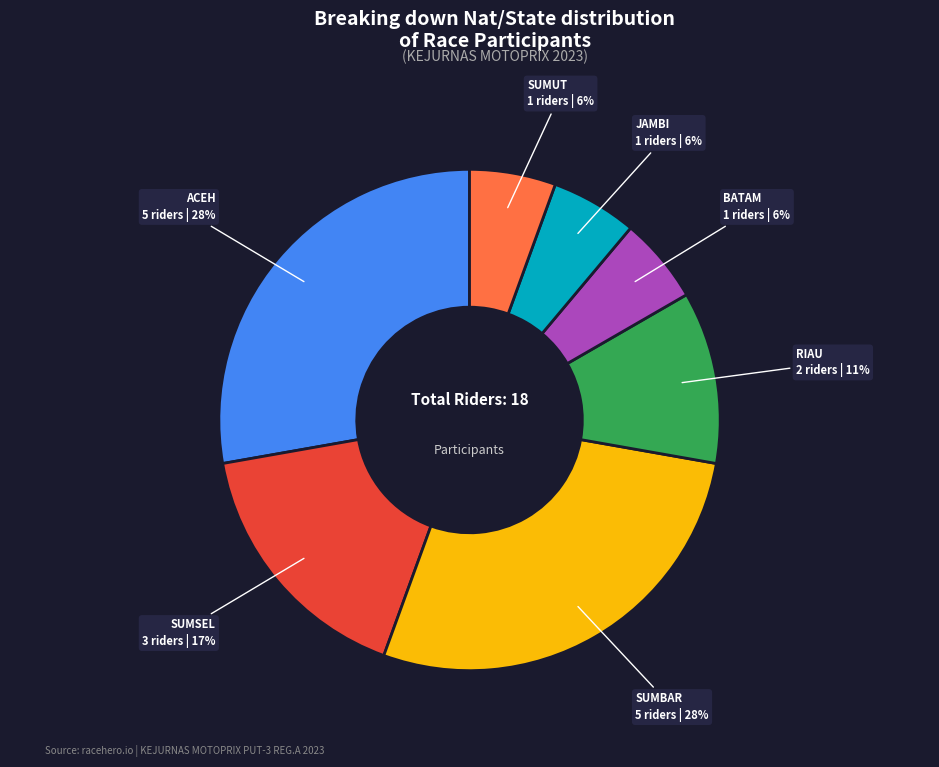

To the nearest percent, what is the difference between the largest and smallest slice percentages?

22%